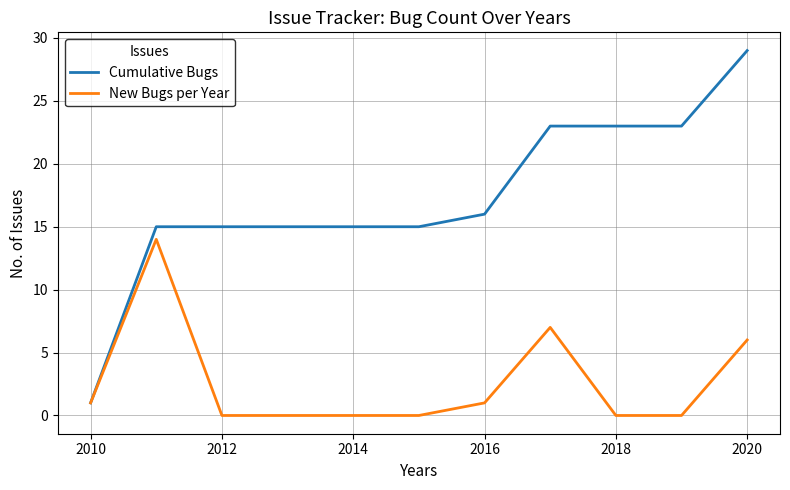

Reading right to left, extract all data points from this chart.

Cumulative Bugs: 29	23	23	23	16	15	15	15	15	15	1
New Bugs per Year: 6	0	0	7	1	0	0	0	0	14	1